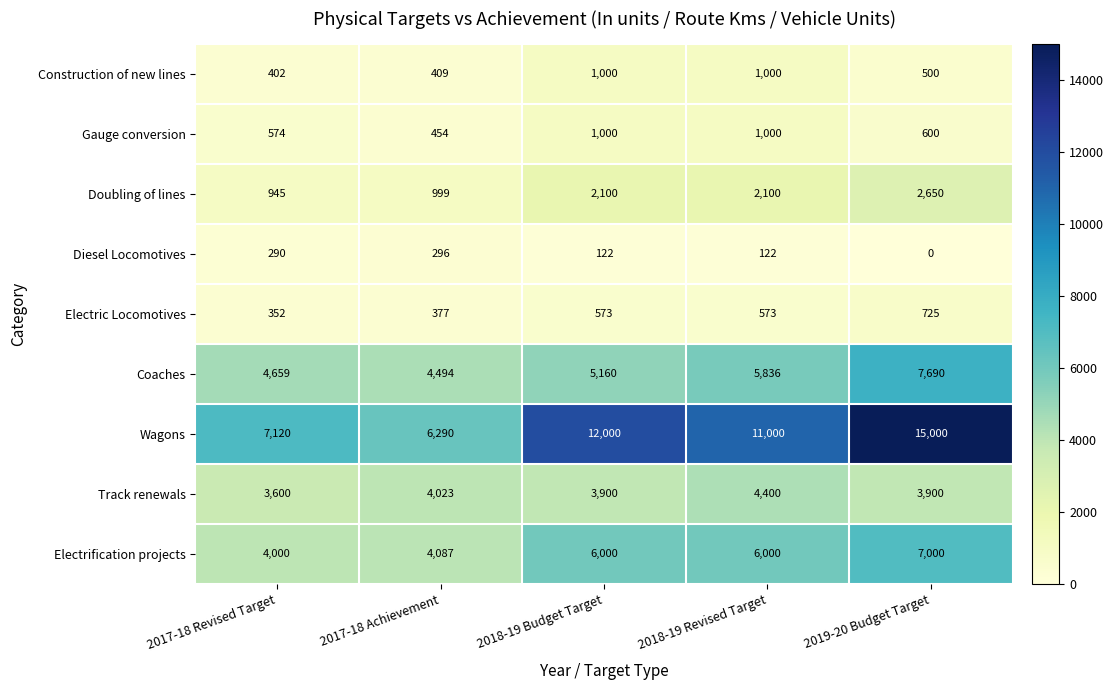

At 2019-20 Budget Target, list the series in order from largest to smallest.

Wagons, Coaches, Electrification projects, Track renewals, Doubling of lines, Electric Locomotives, Gauge conversion, Construction of new lines, Diesel Locomotives